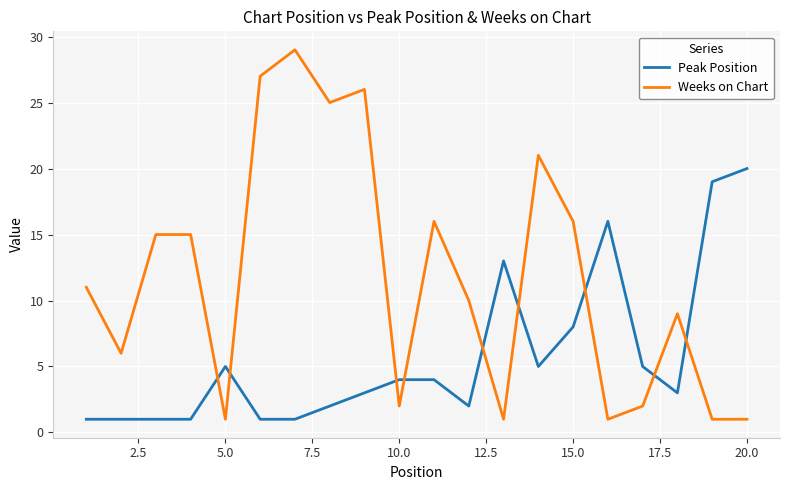

Which series has the largest range (max minus min)?

Weeks on Chart